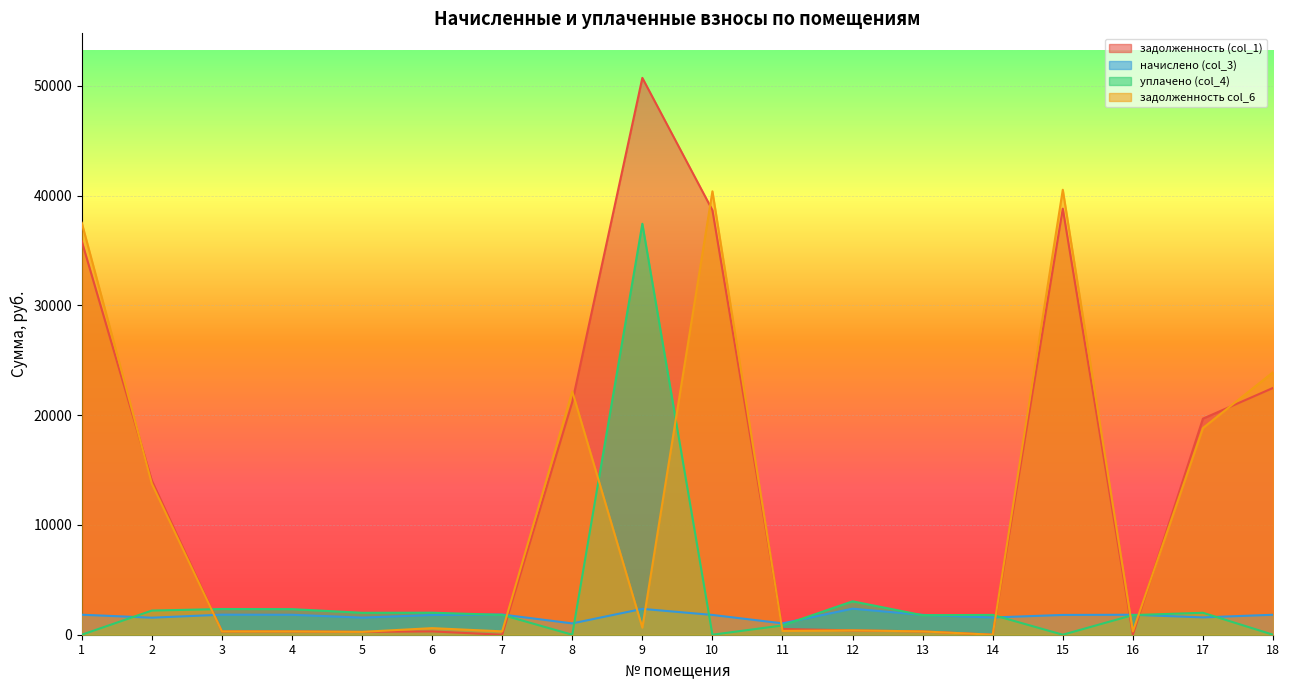

What are all the series names shown in the legend?

задолженность (col_1), начислено (col_3), уплачено (col_4), задолженность col_6